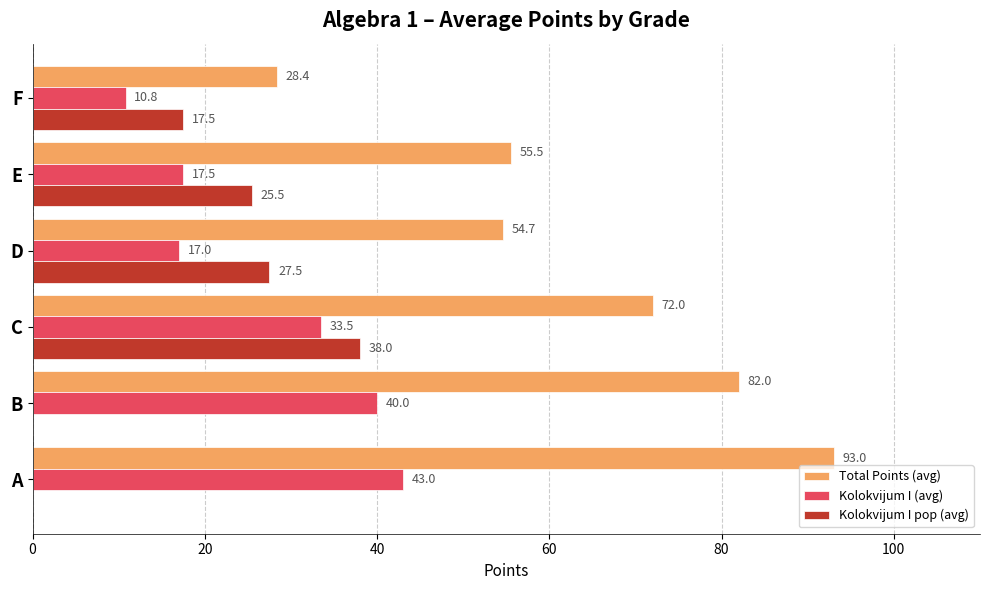

At which category is the sum across all series the highest?

C